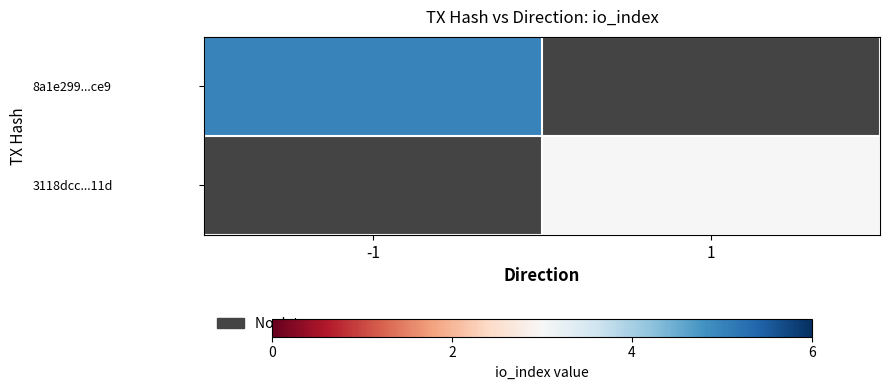

Which has a higher value, 1 or -1?

-1